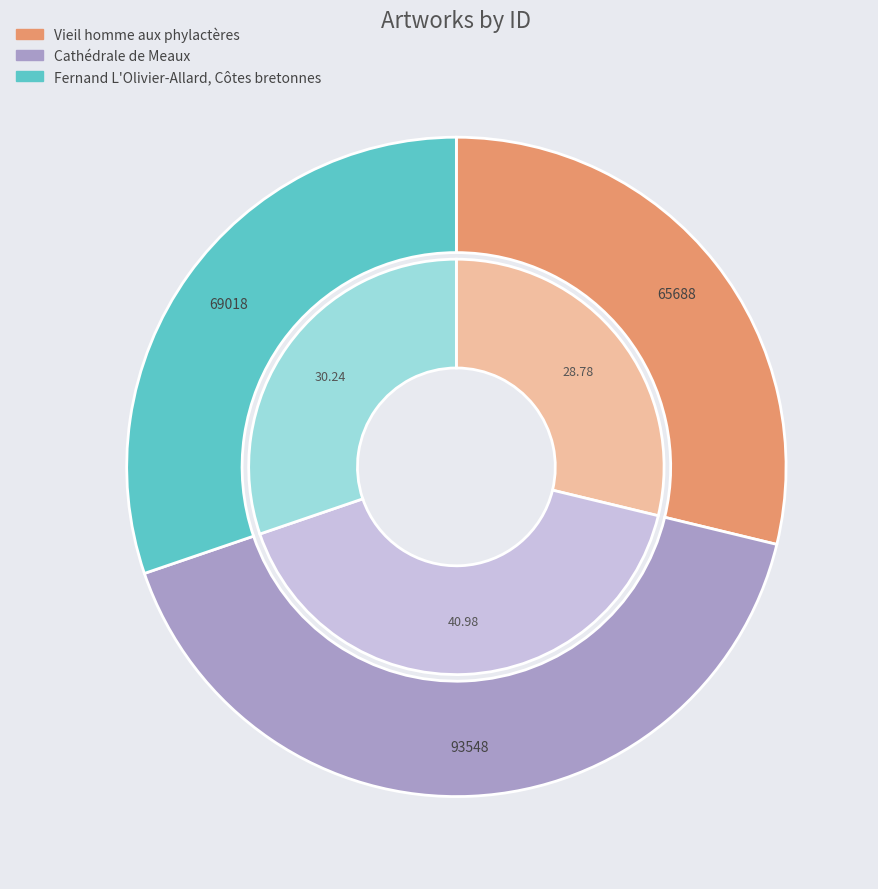

Which category has the biggest portion of the pie?

Cathédrale de Meaux